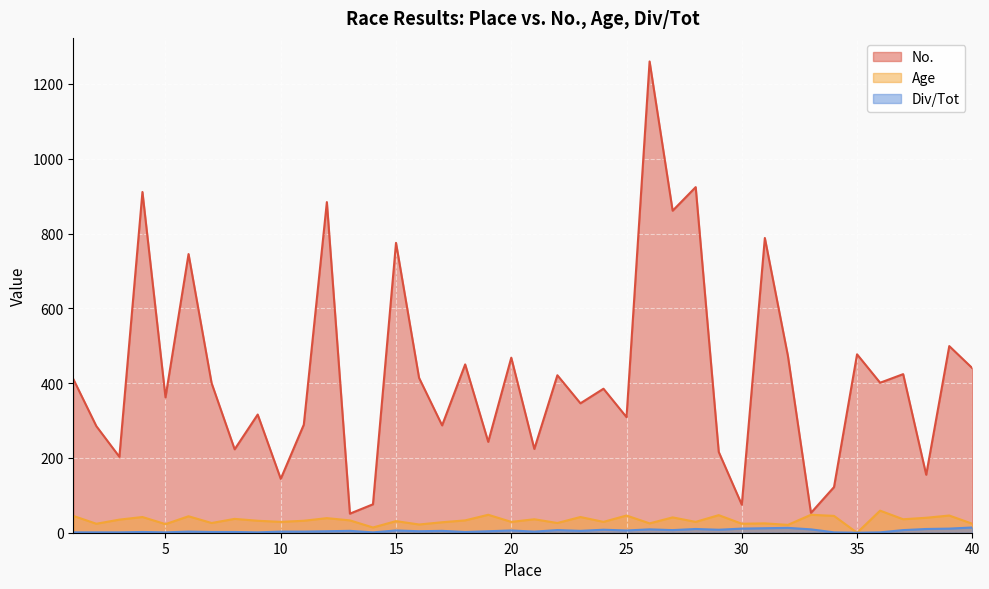

Which series has the largest total across all categories?

No.